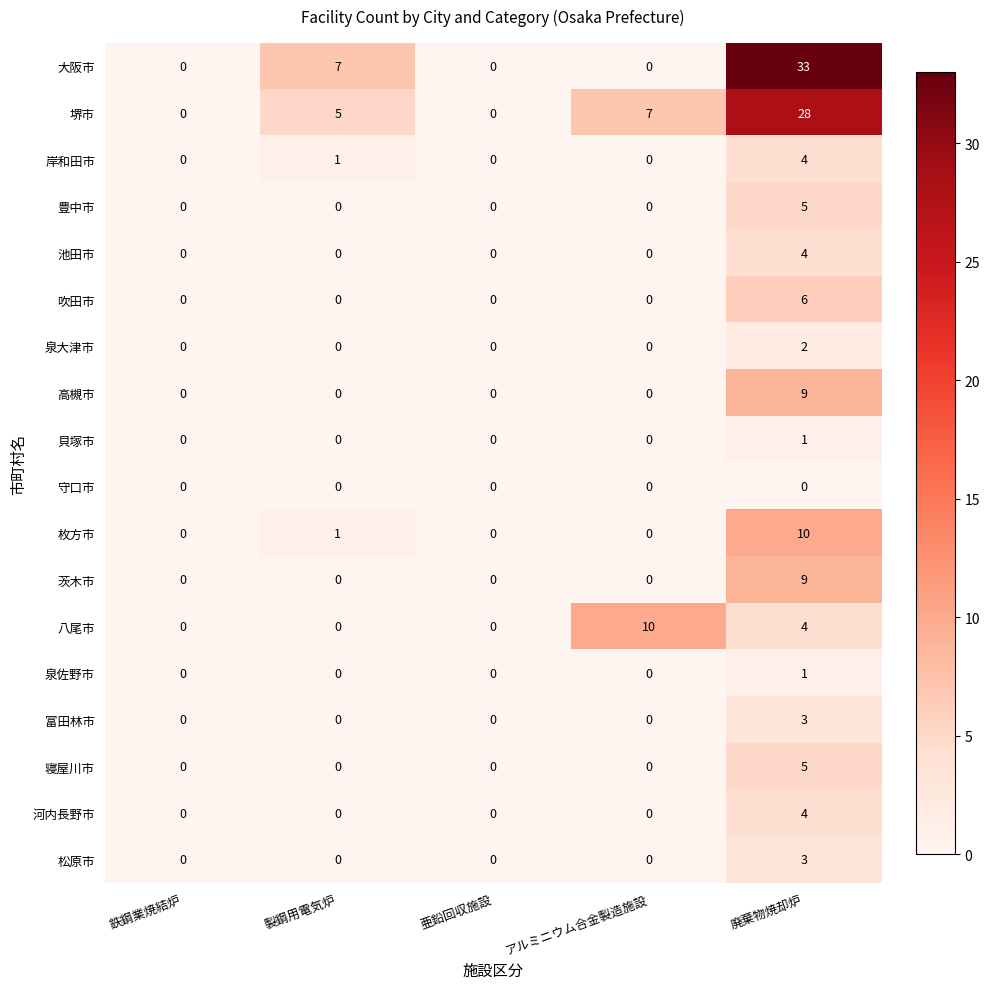

At which category is the sum across all series the highest?

廃棄物焼却炉